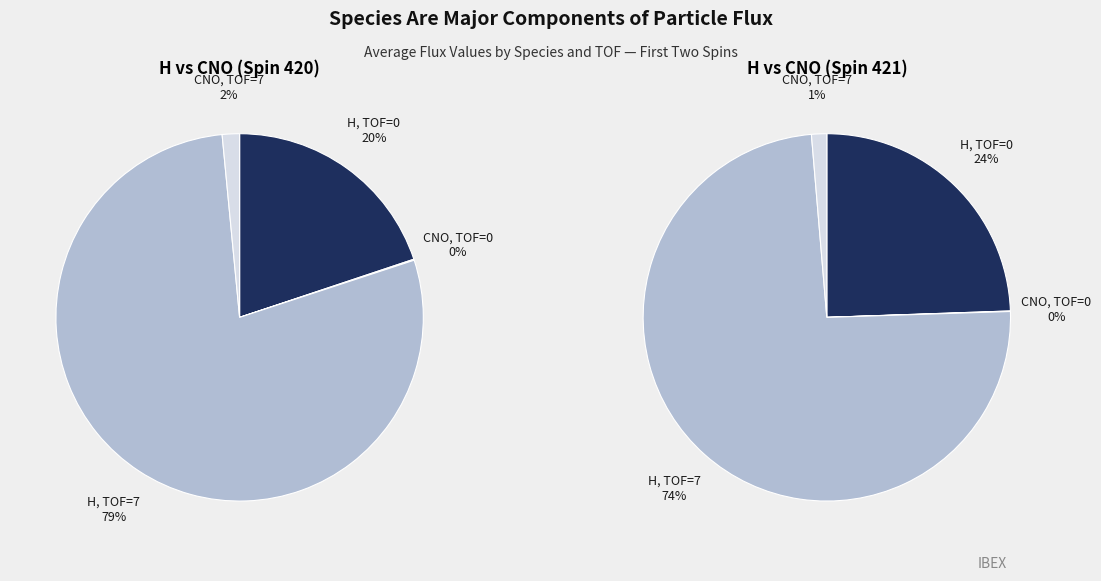

To the nearest percent, what is the difference between the CNO TOF=0 and H TOF=0 slice percentages?

20%